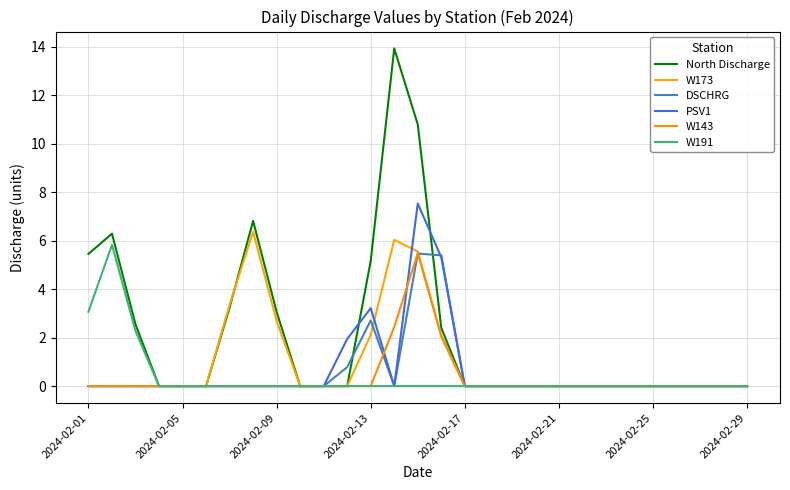

Which label corresponds to the smallest value in the chart?

2024-02-13